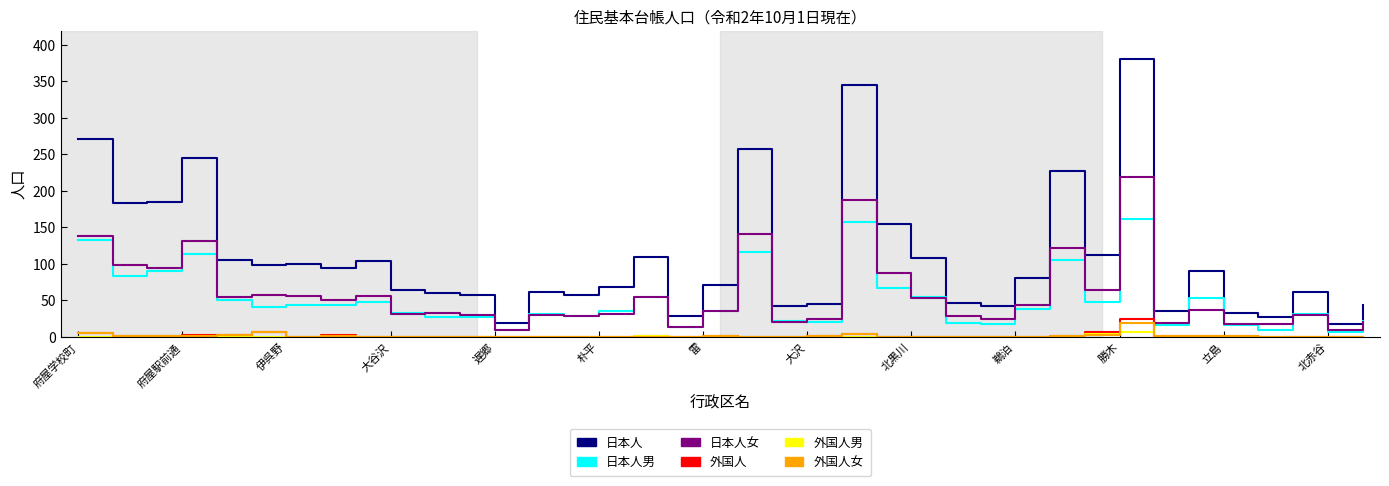

Which series has the largest total across all categories?

日本人